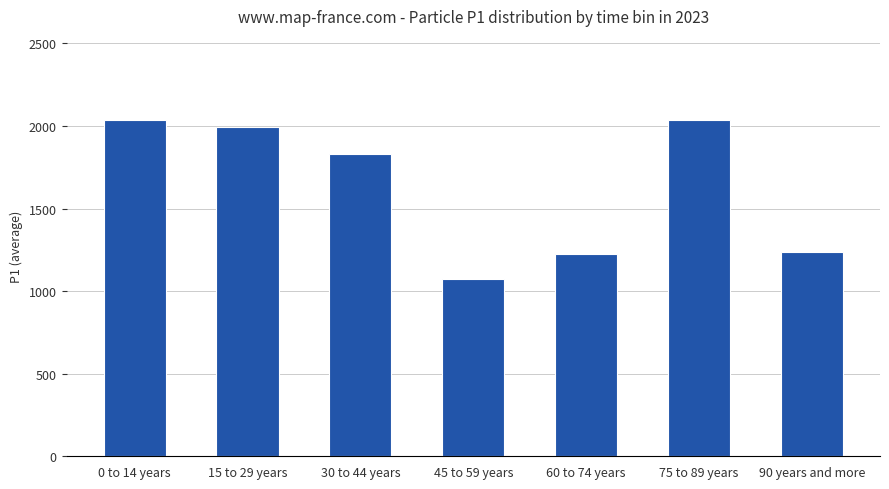

What is the value of the 1st bar from the left?

2036.2